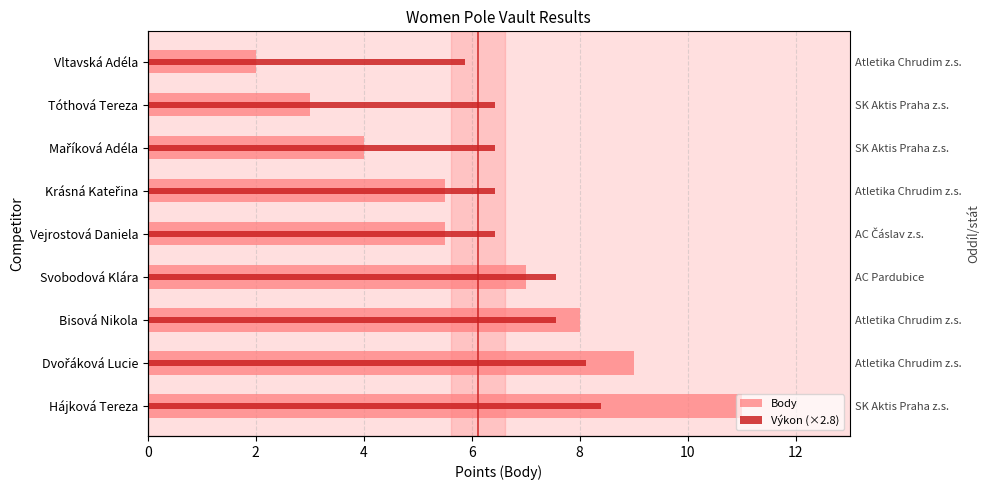

What is the total value across all series at Svobodová Klára?

14.6